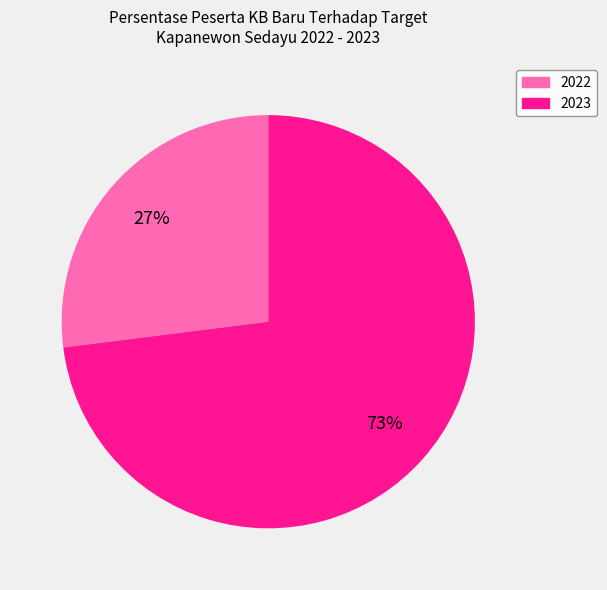

To the nearest percent, what percentage of the pie is 2023?

73%